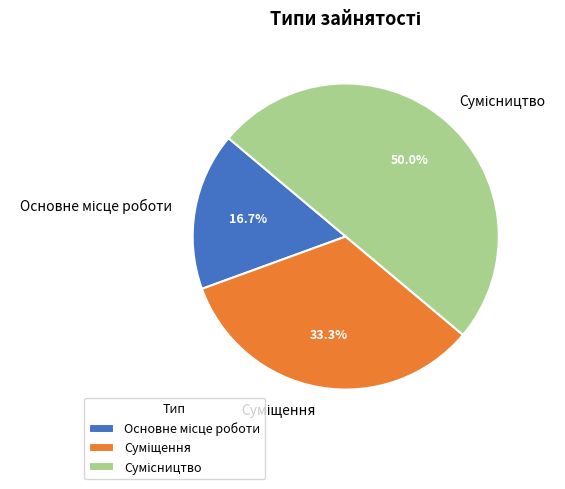

To the nearest percent, what portion does Основне місце роботи represent?

17%